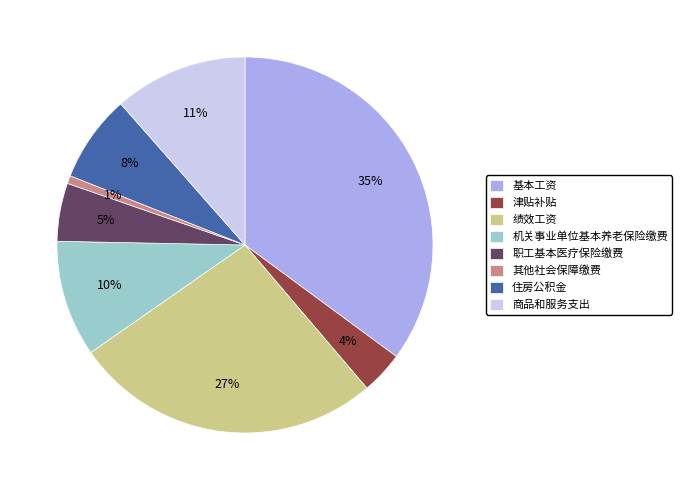

Is 机关事业单位基本养老保险缴费 the majority of the pie?

No